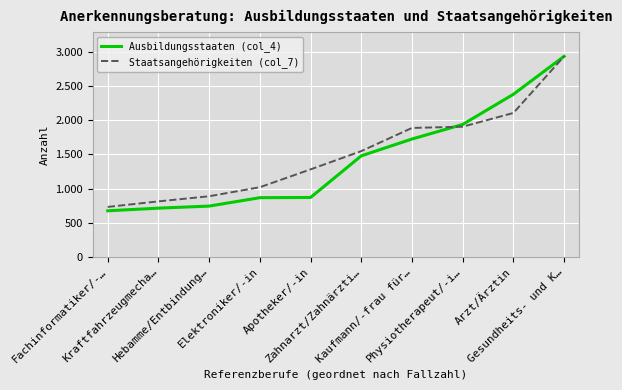

Which series has the largest total across all categories?

Staatsangehörigkeiten (col_7)